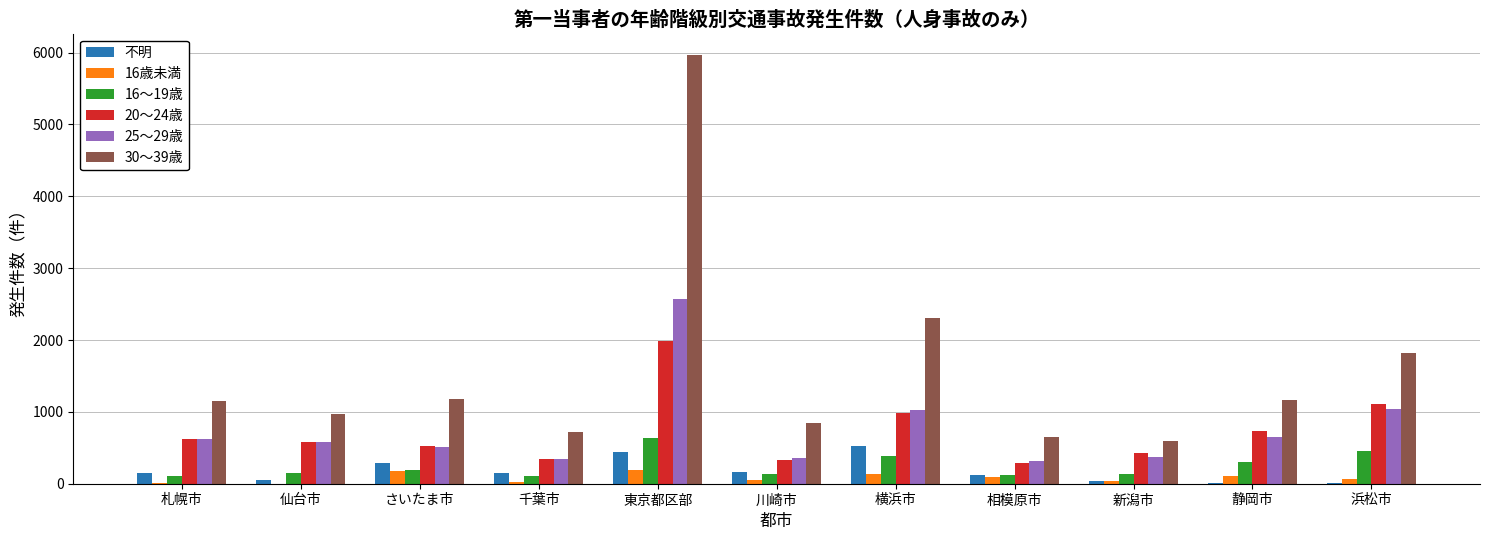

The 20～24歳 series shows 147 at さいたま市. True or false?

False